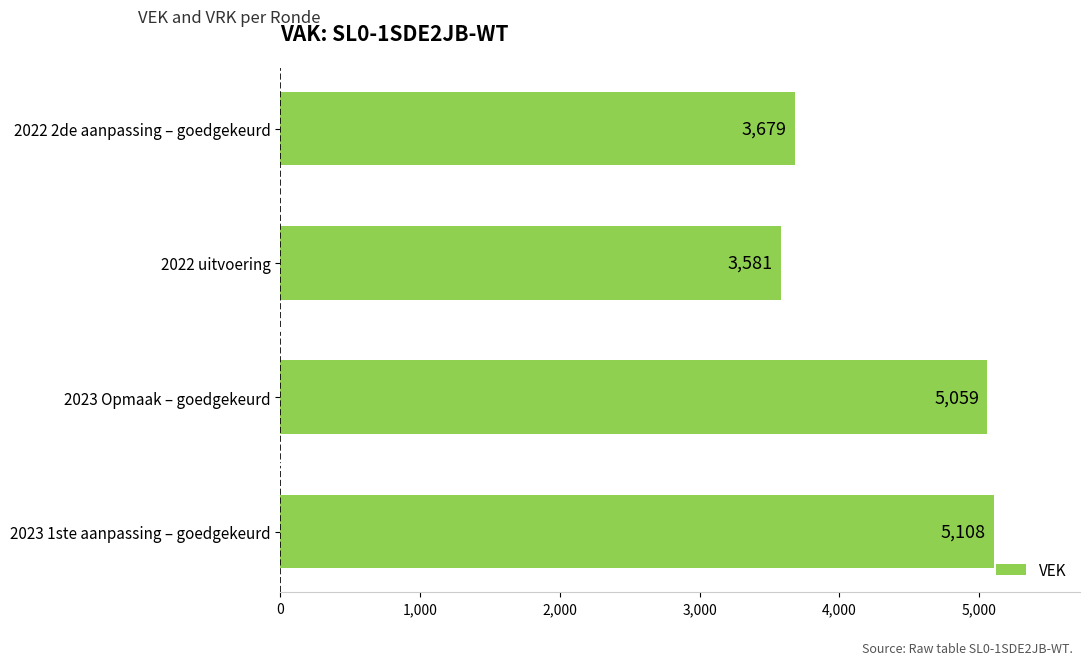

Reading bottom to top, transcribe all the data shown in this chart.

2023 1ste aanpassing – goedgekeurd=5108	2023 Opmaak – goedgekeurd=5059	2022 uitvoering=3581	2022 2de aanpassing – goedgekeurd=3679